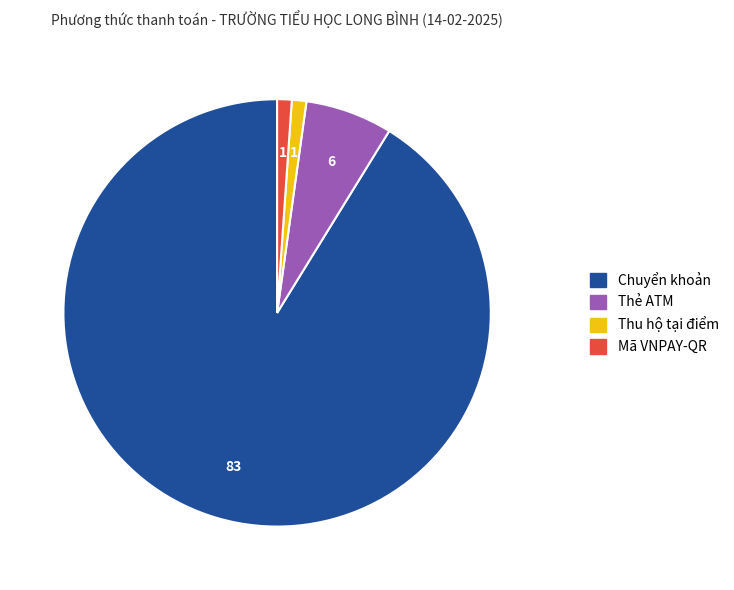

Combined, do Thu hộ tại điểm and Thẻ ATM account for over 50%?

No